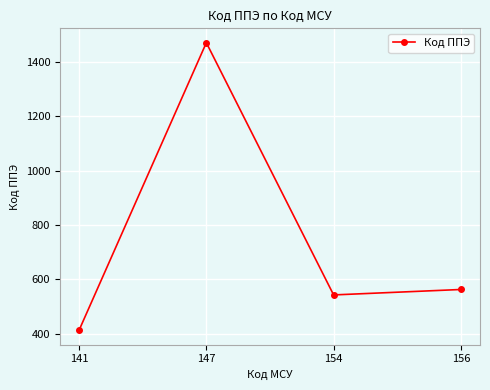

List the labels in order of value, smallest first.

141, 154, 156, 147